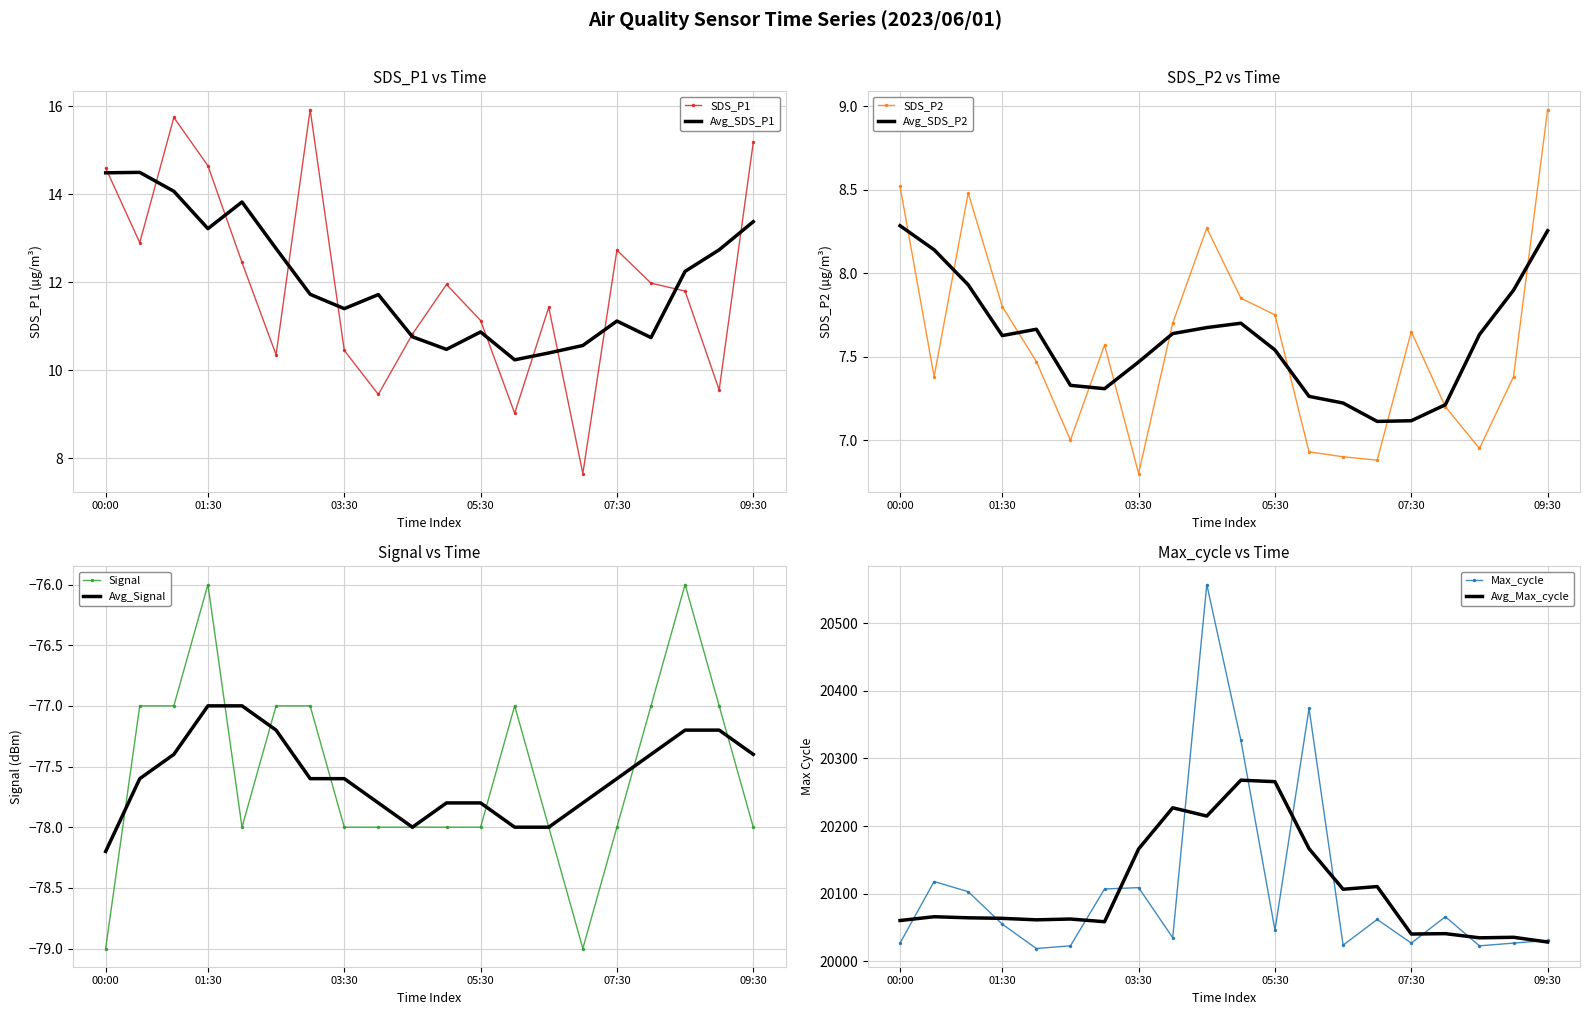

At which category is the sum across all series the highest?

04:30